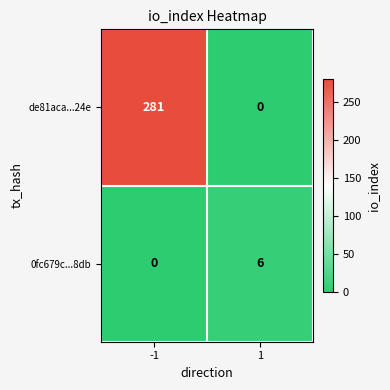

The value of 0fc679c...8db at -1 is 0. True or false?

True